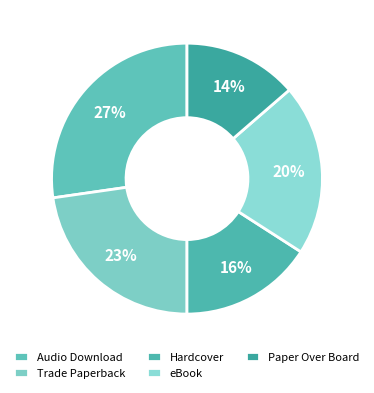

Which category has the biggest portion of the pie?

Audio Download